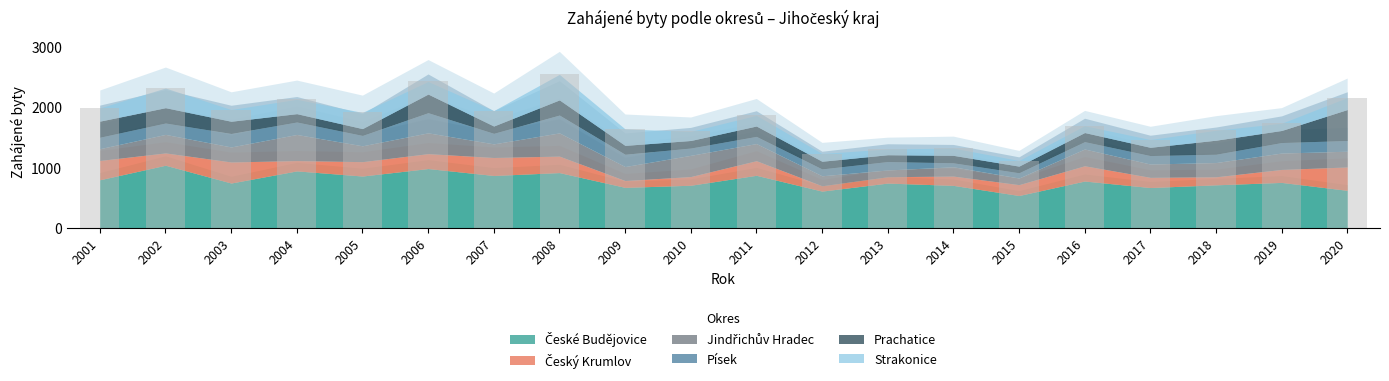

What is the difference between the highest and lowest values at 2014?

637